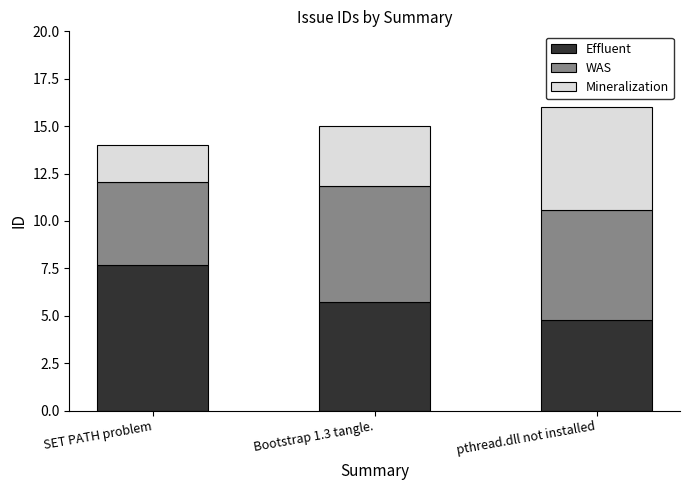

What is the difference between the maximum and minimum values in the Effluent series?

2.9